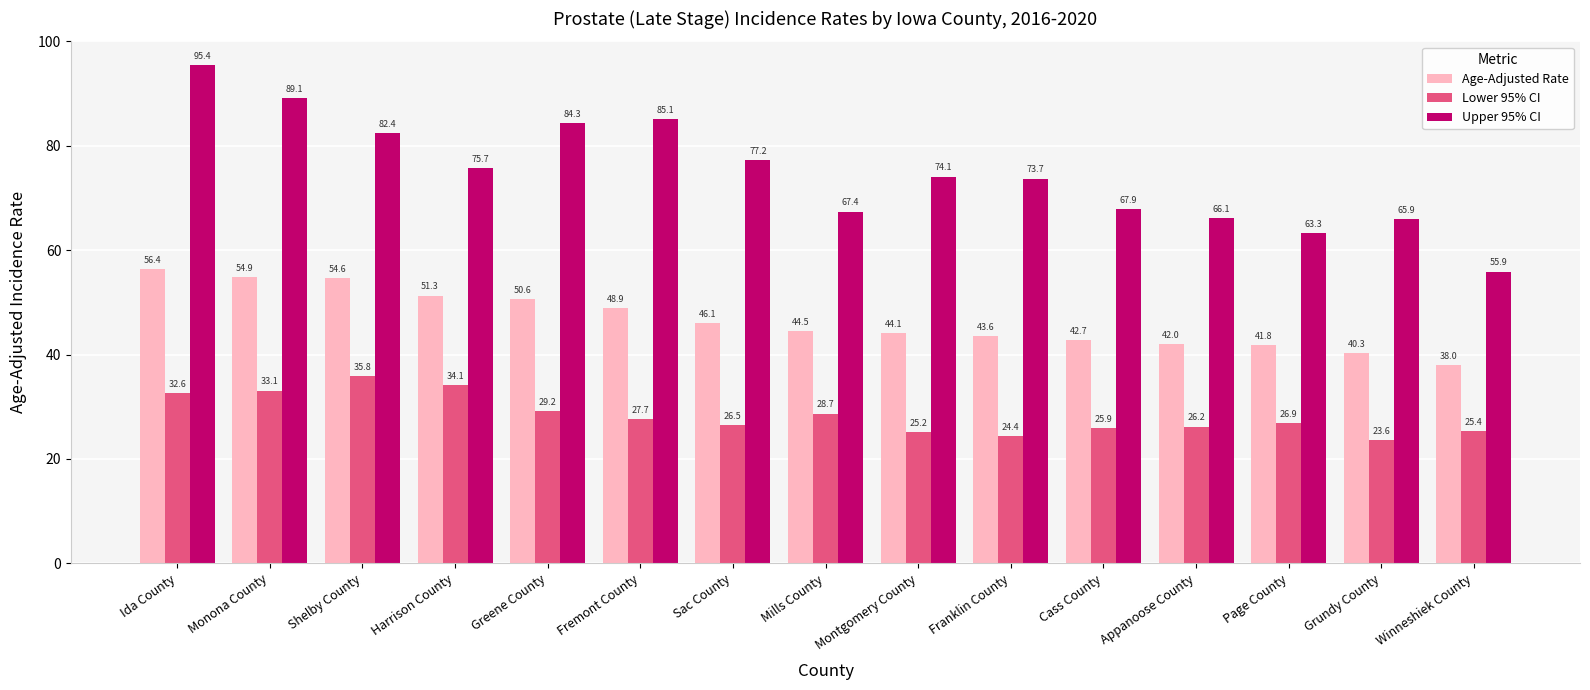

How many data points in Upper 95% CI are above 74?

8